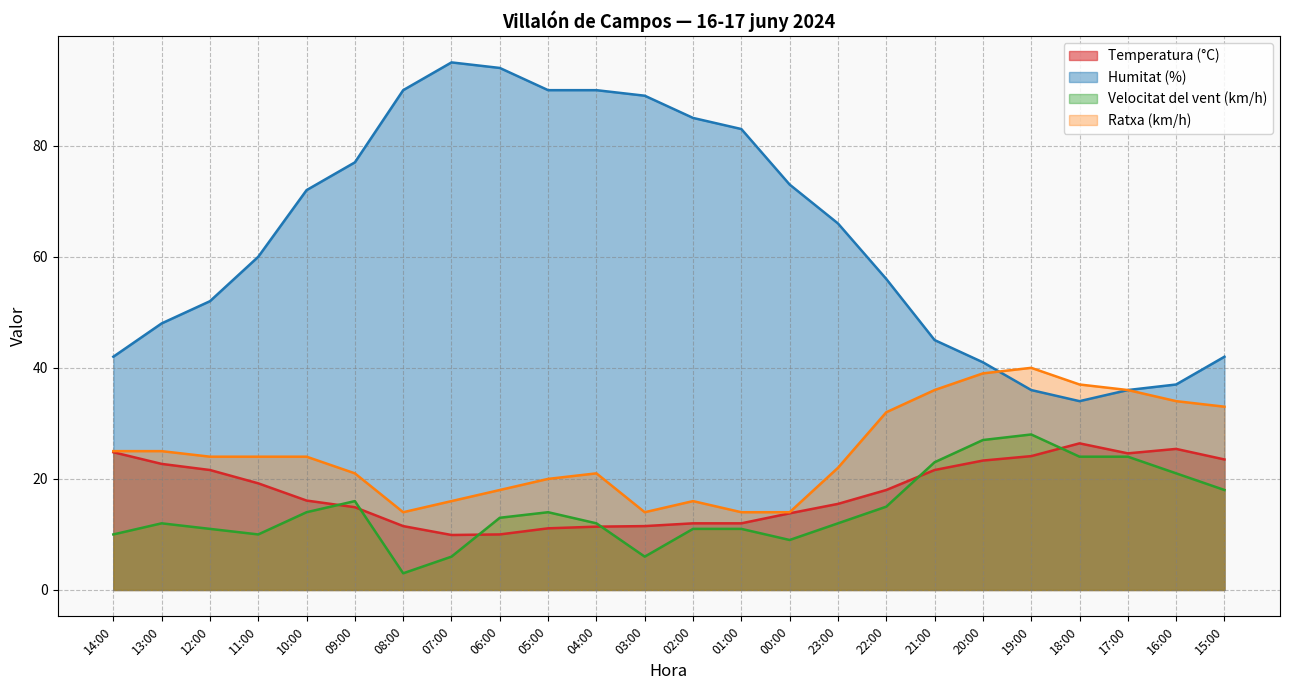

Which label corresponds to the largest value in the chart?

07:00